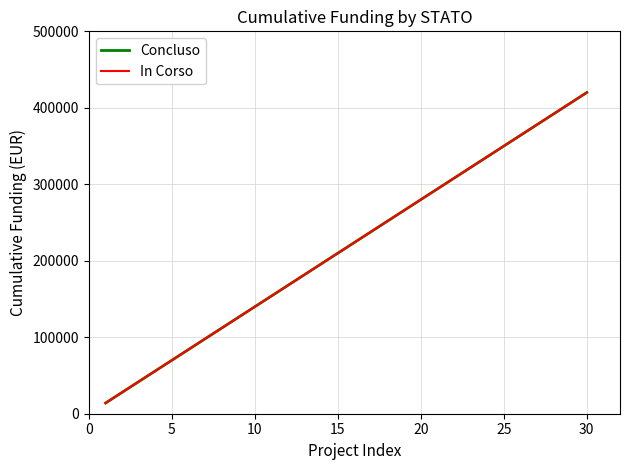

Which series has the widest spread of values?

Concluso